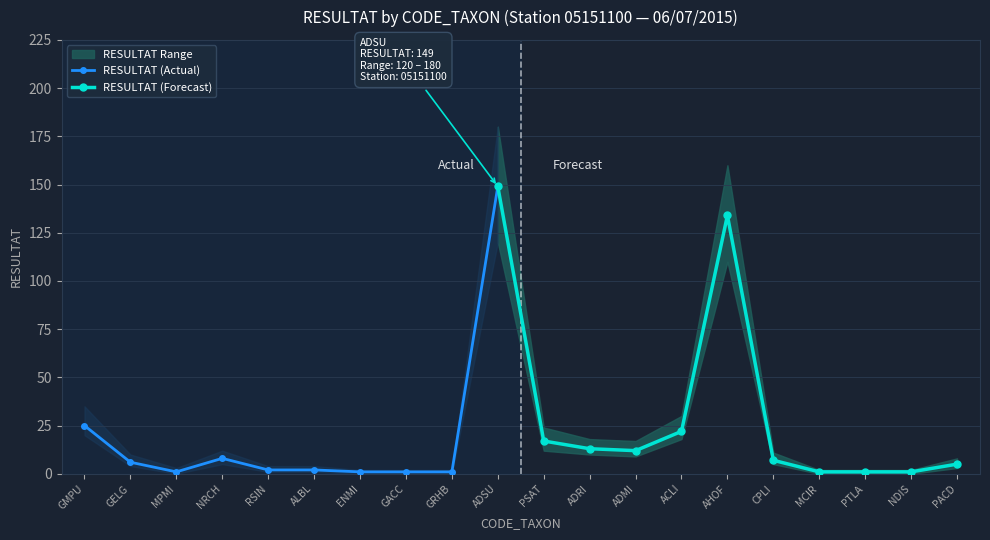

What is the sum of all RESULTAT_range_low values?

318